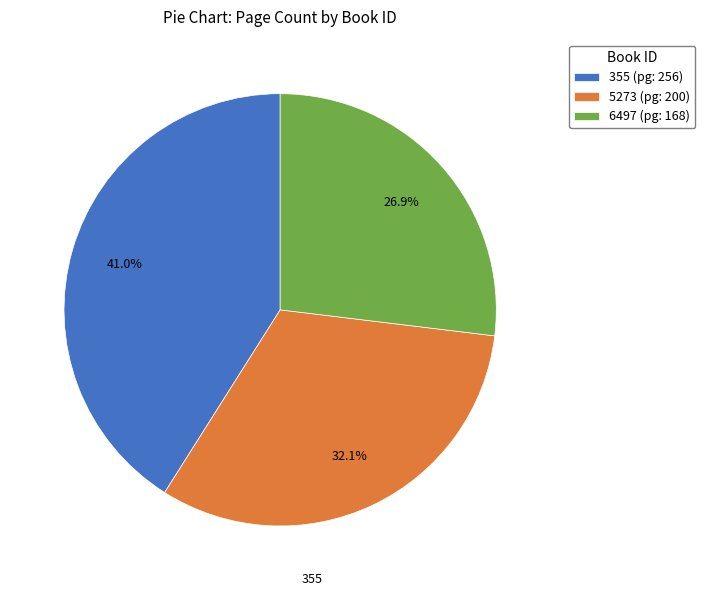

Which slice is the largest?

355